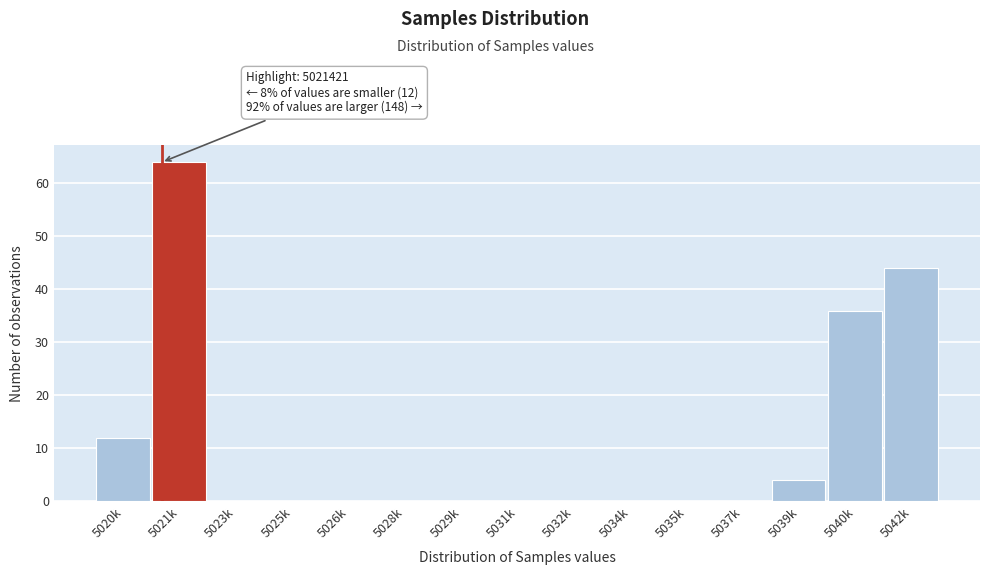

Reading left to right, what are all the values shown in this chart?

5020k=12	5021k=64	5023k=0	5025k=0	5026k=0	5028k=0	5029k=0	5031k=0	5032k=0	5034k=0	5035k=0	5037k=0	5039k=4	5040k=36	5042k=44